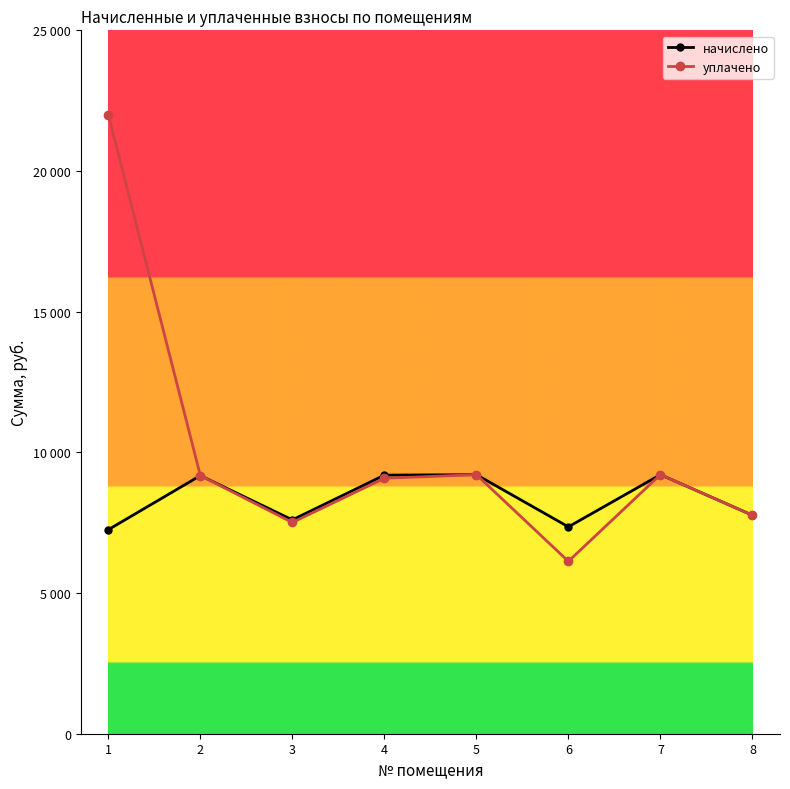

What is the total value across all series at 2?

18348.5